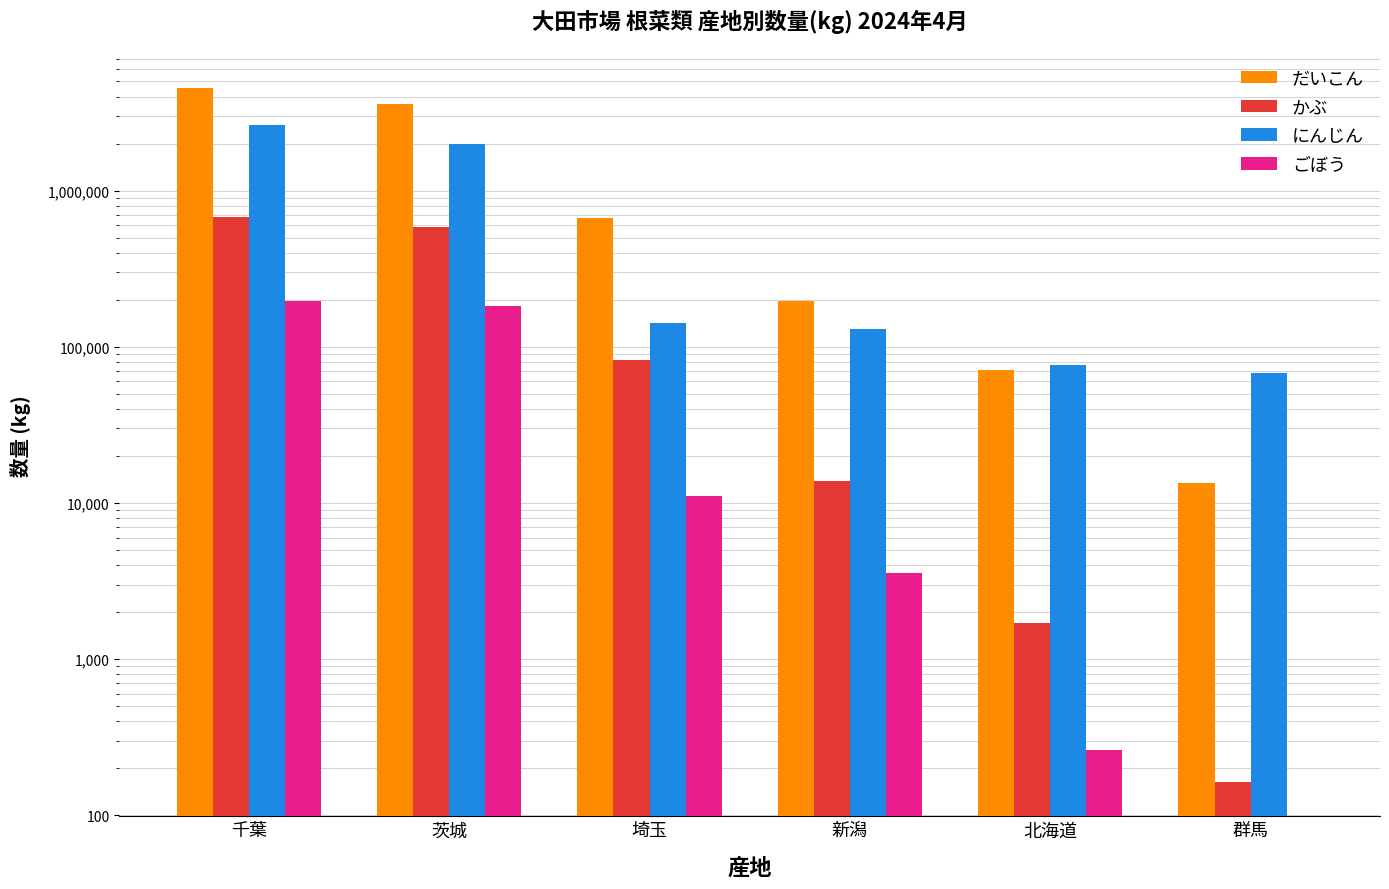

What is the label of the 2nd bar from the right?

北海道